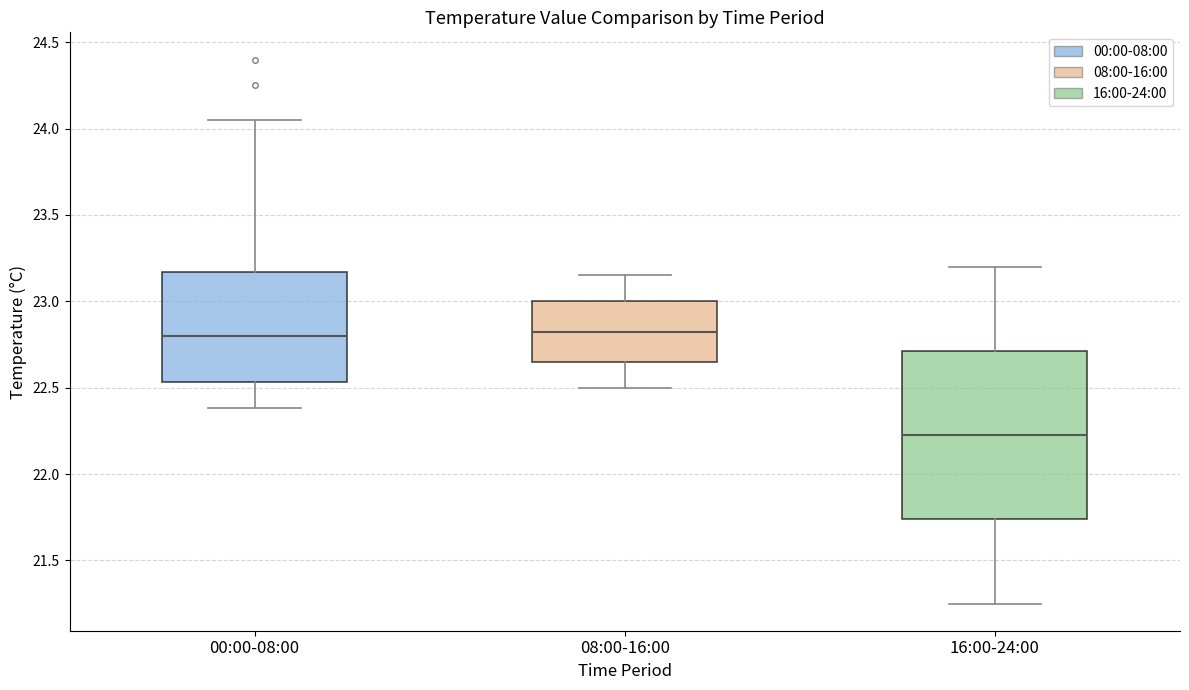

Reading left to right, transcribe this box plot: for each box, give where its median line is, the range the box spans, and where its two whiskers end, as read against the y-axis. The values are not printed on the chart, so give them approximately, as read against the axis.

00:00-08:00: median 22.80, box 22.55 to 23.15, whiskers 22.40 to 24.05
08:00-16:00: median 22.85, box 22.65 to 23.00, whiskers 22.50 to 23.15
16:00-24:00: median 22.25, box 21.75 to 22.70, whiskers 21.25 to 23.20